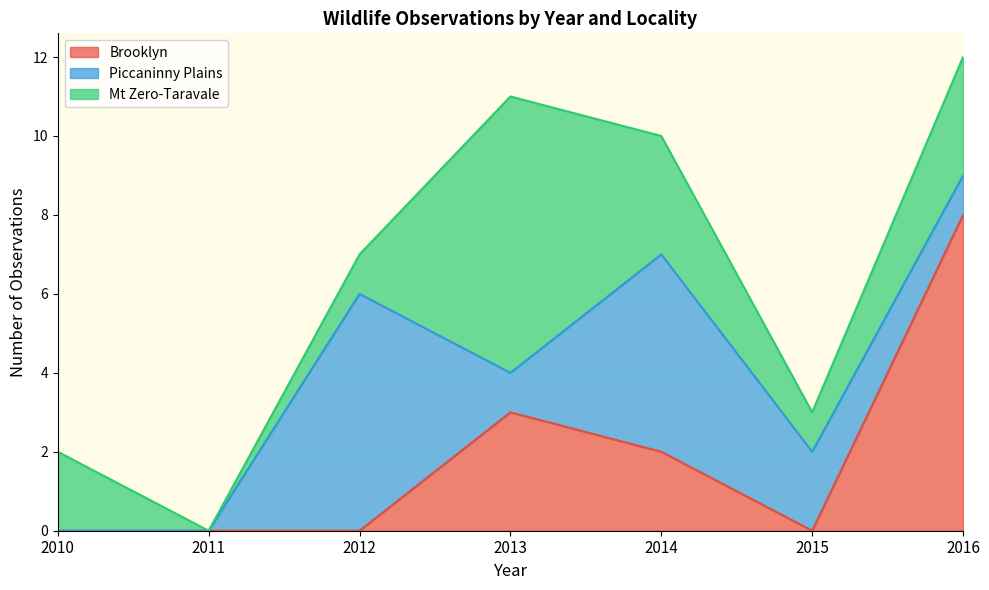

The Brooklyn series shows 1 at 2014. True or false?

False